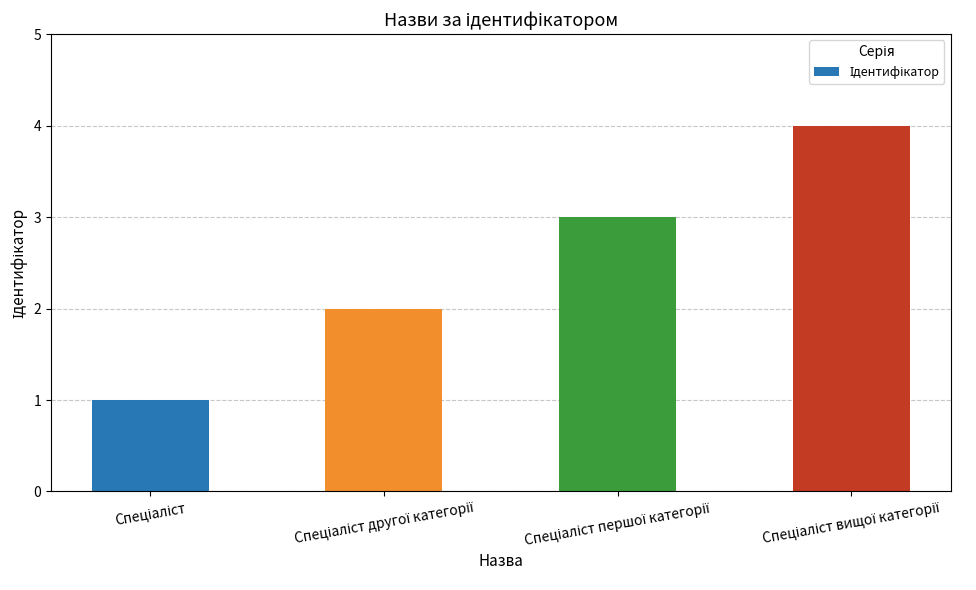

Does the chart contain any negative values?

No